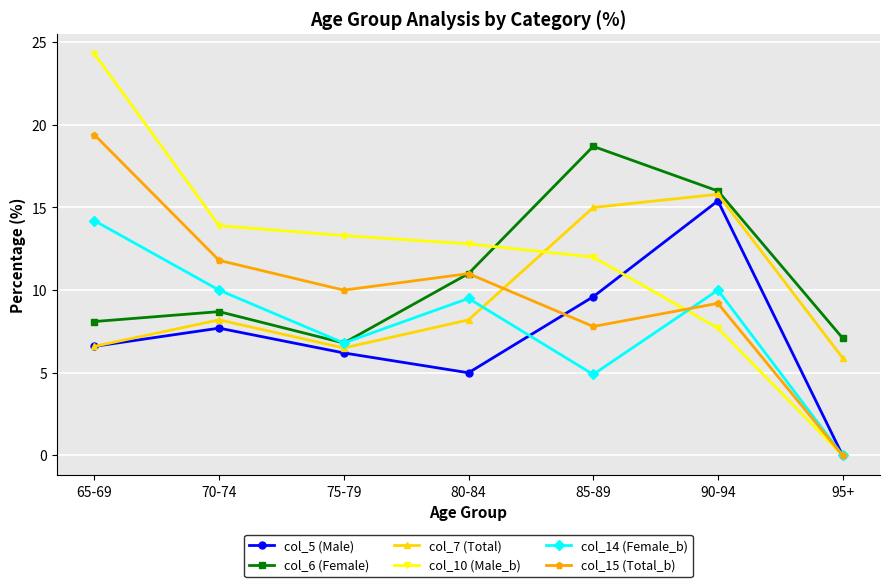

Which label corresponds to the largest value in the chart?

65-69